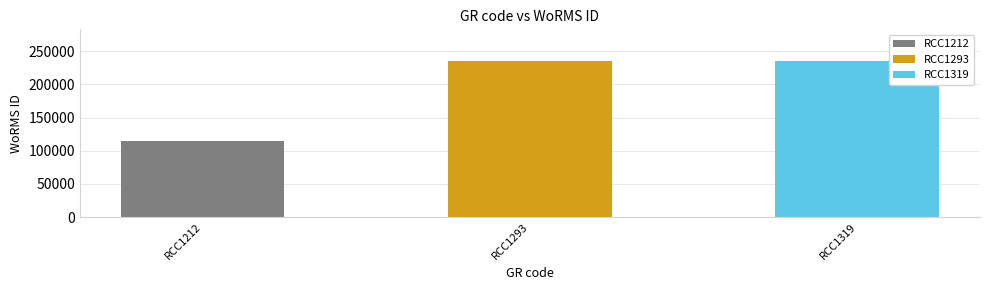

What is the value of the 2nd bar from the left?

235955